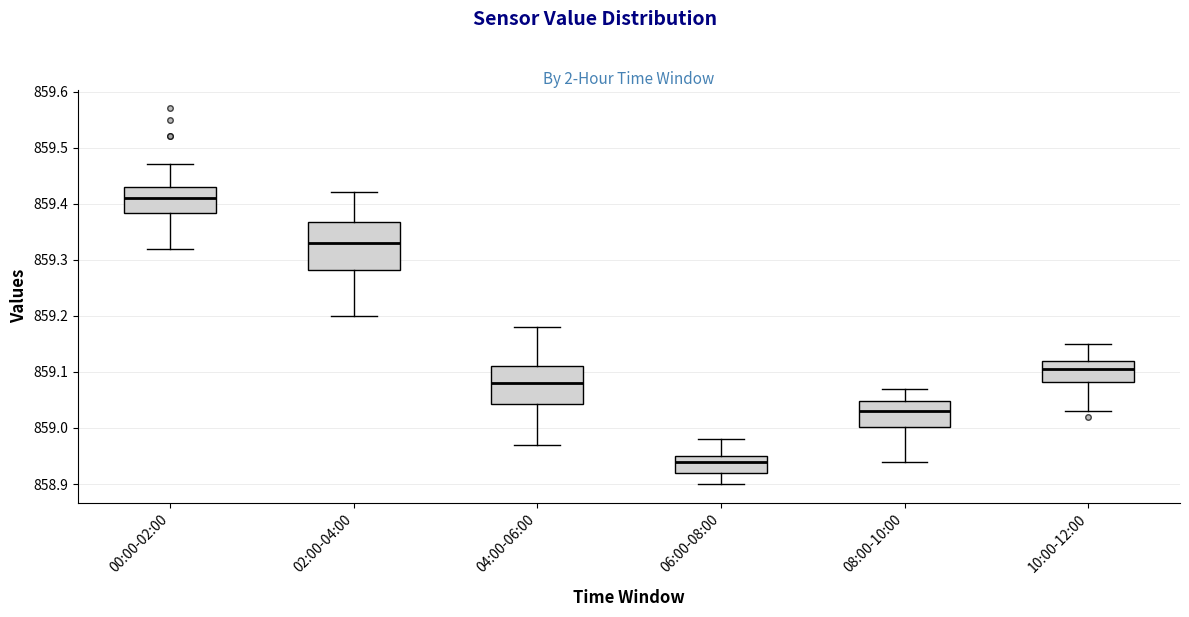

Which box is the tallest, from its lower edge to its upper edge?

02:00-04:00